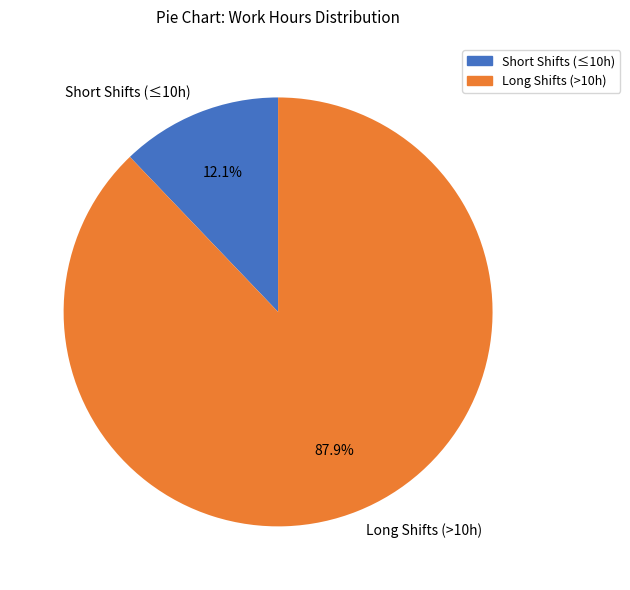

Does any single category account for the majority?

Yes